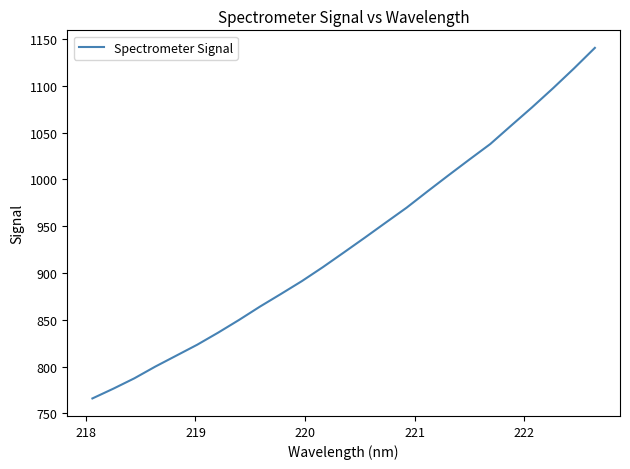

What is the average value?

932.6